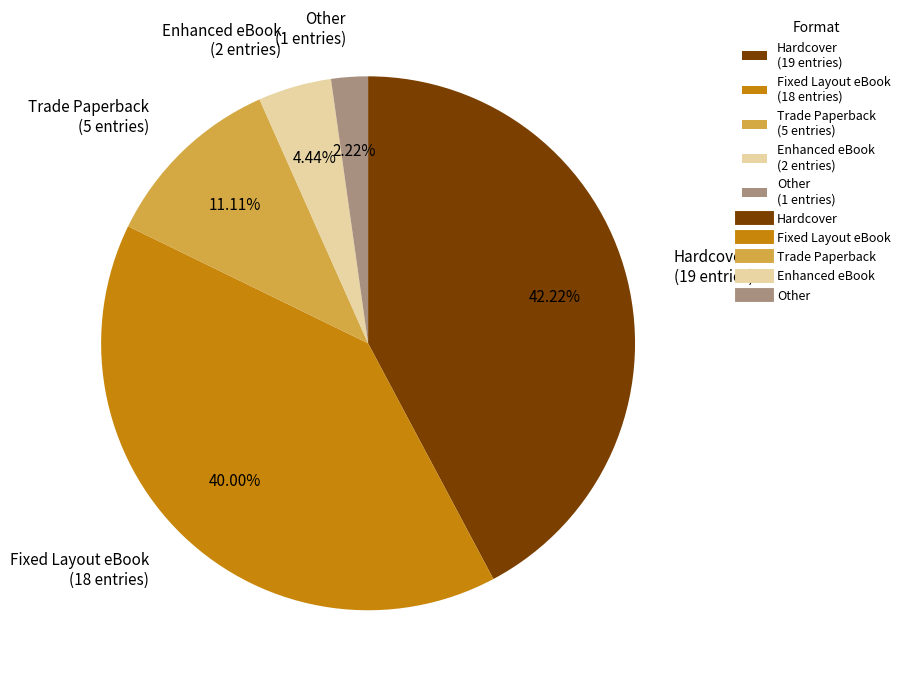

Approximately how many times larger is the value at Enhanced eBook (2 entries) compared to Trade Paperback (5 entries)?

0.4